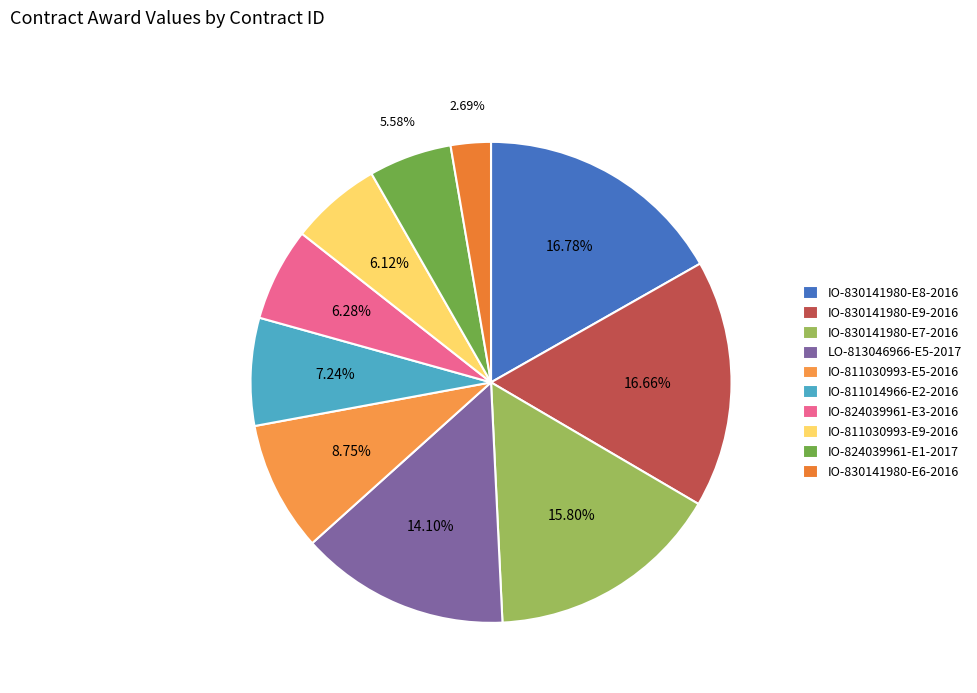

What is the total percentage of IO-830141980-E8-2016 and IO-811014966-E2-2016?

24.0%